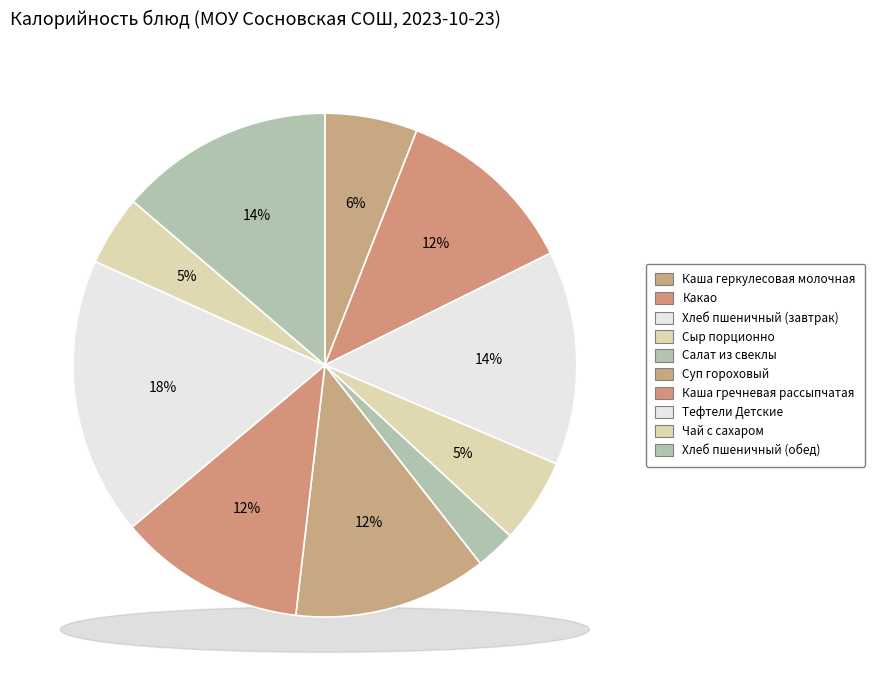

Is it true that Чай с сахаром is 10% of the pie?

False